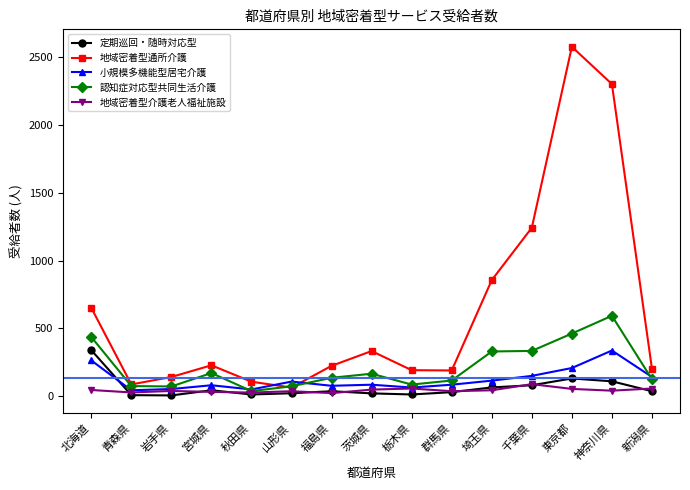

What is the smallest value displayed?

6